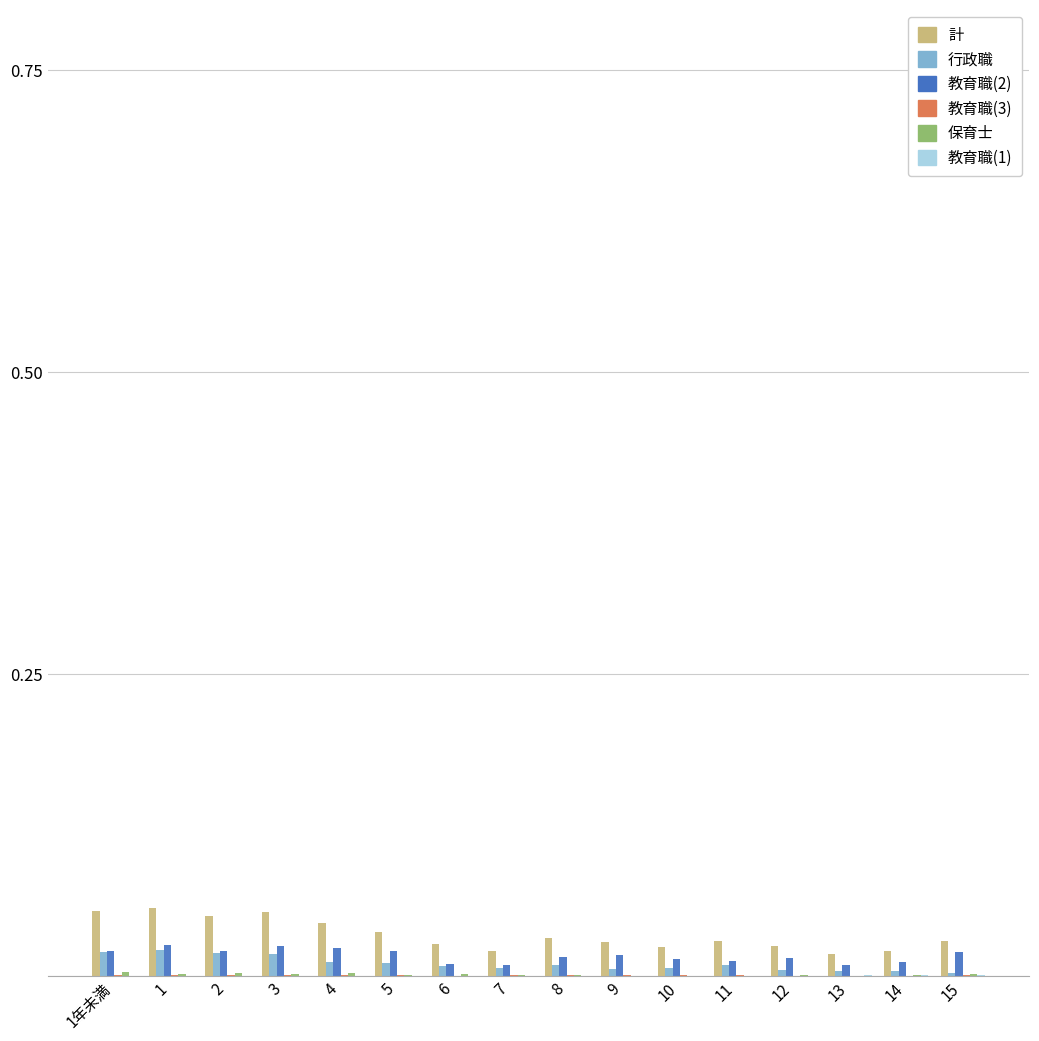

Is it true that 教育職(2) equals 0.0 at 1年未満?

True